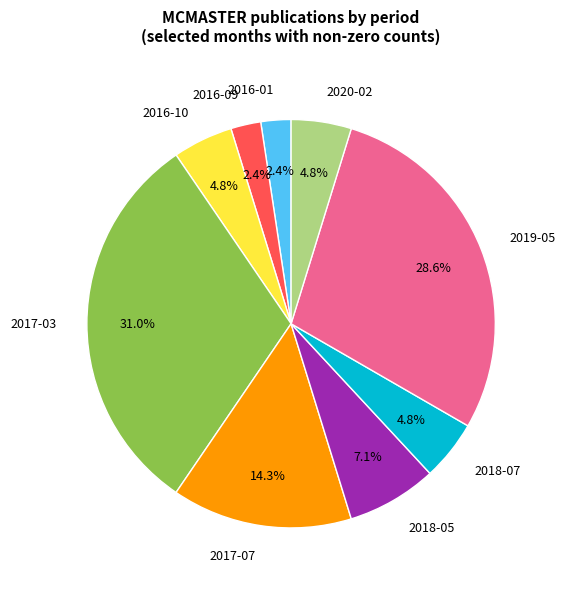

What is the total percentage of 2017-03 and 2019-05?

59.5%